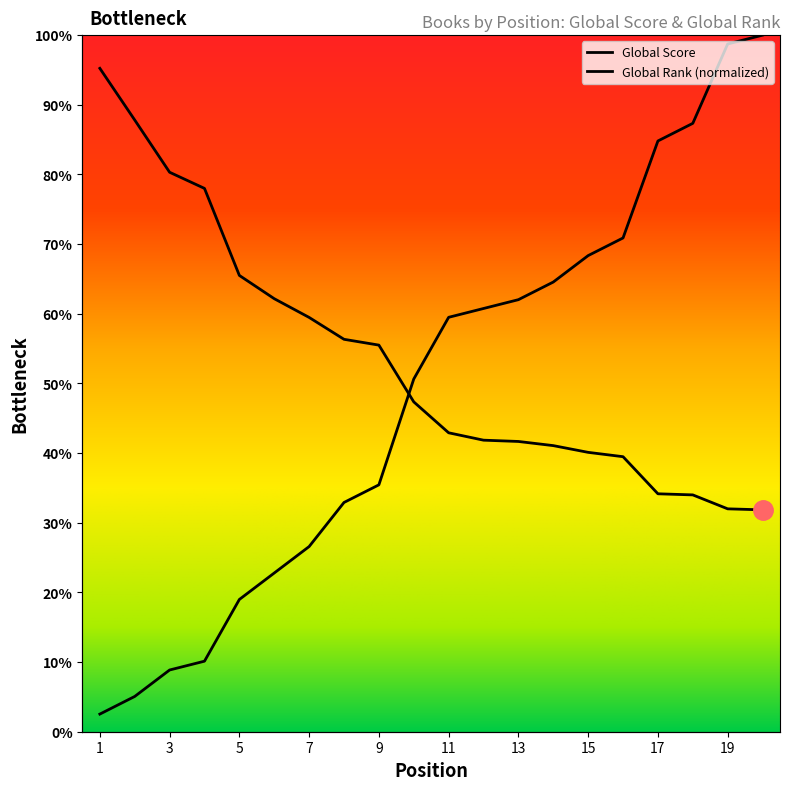

True or false: Global Rank has more than 1 interior local peaks.

False